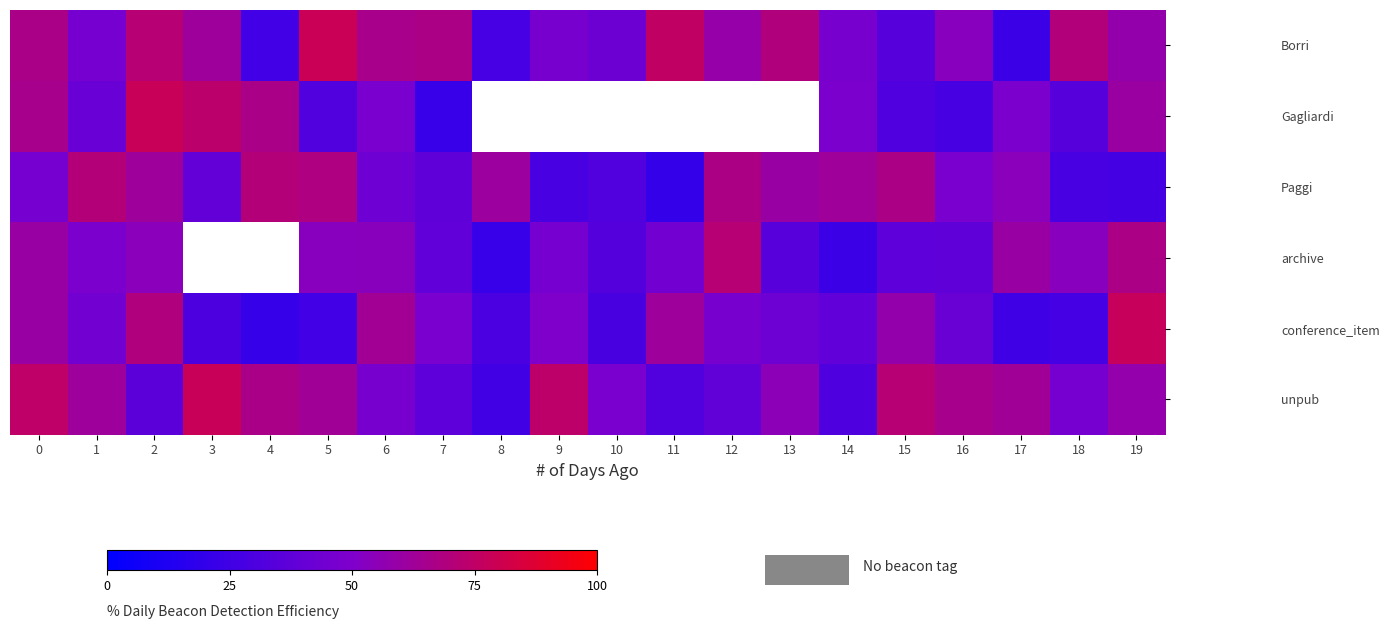

What is the minimum value shown in the chart?

20.4